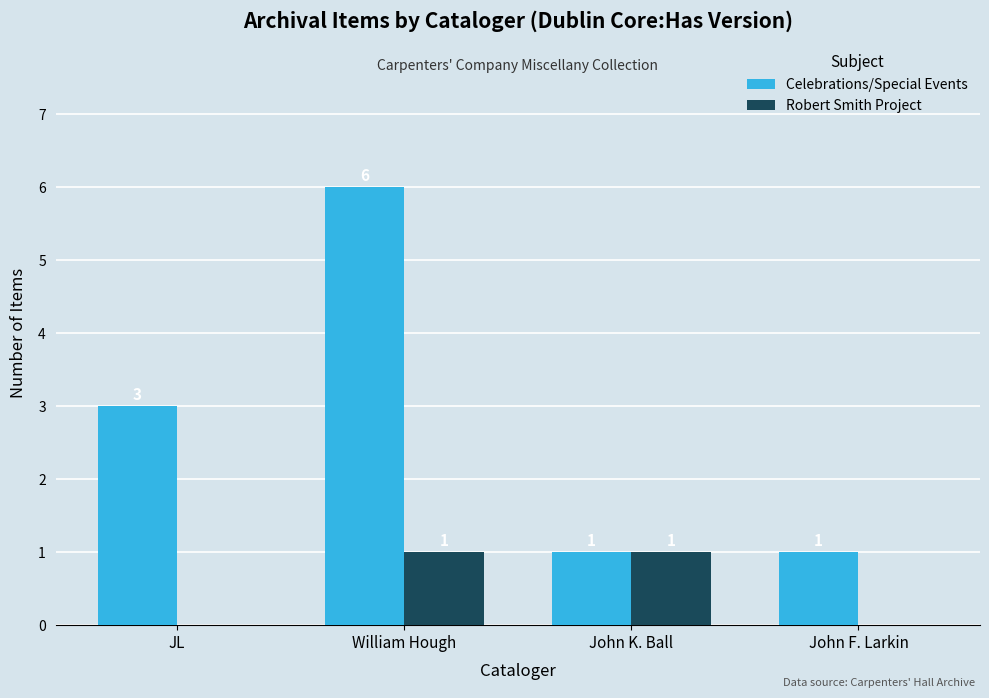

Count the Robert Smith Project values in the range 0 to 1.

4